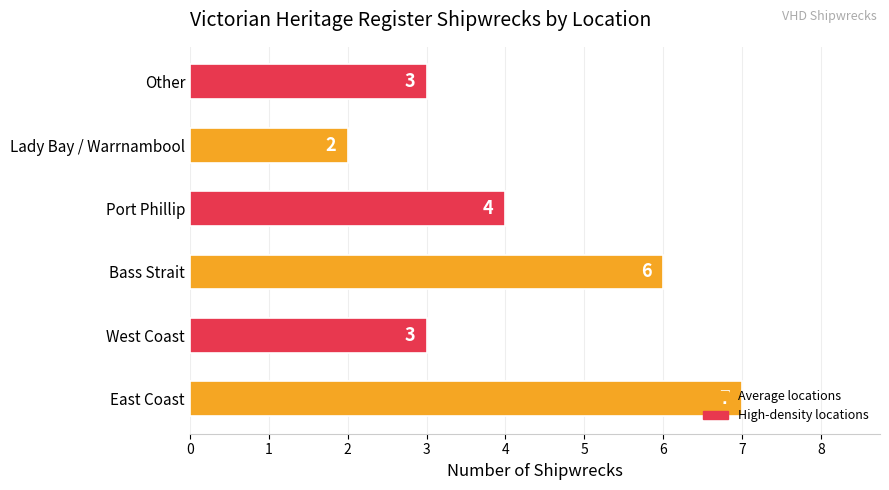

At which category does the chart reach its minimum across all series?

Lady Bay / Warrnambool